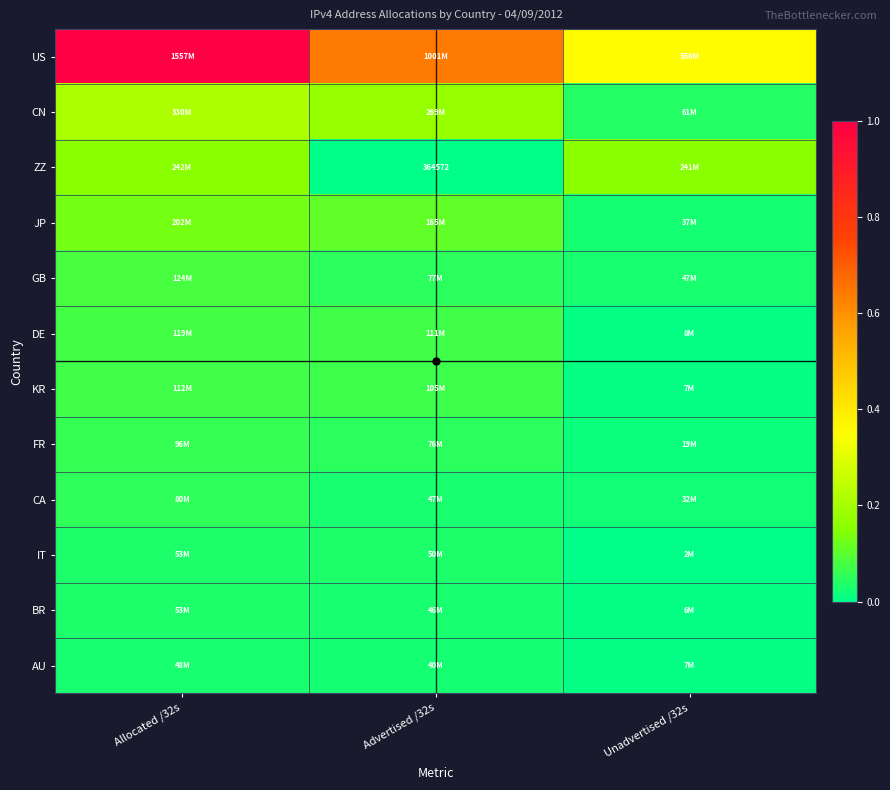

At which category is the sum across all series the highest?

Allocated /32s